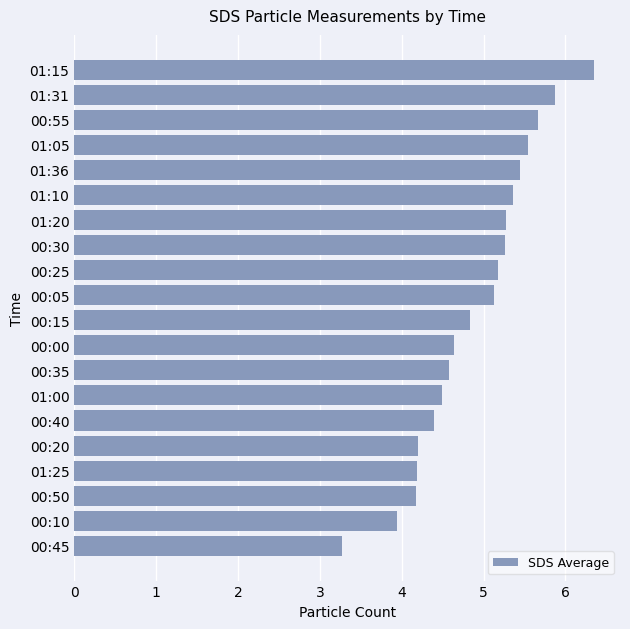

The value at 00:50 is 4.2. True or false?

True